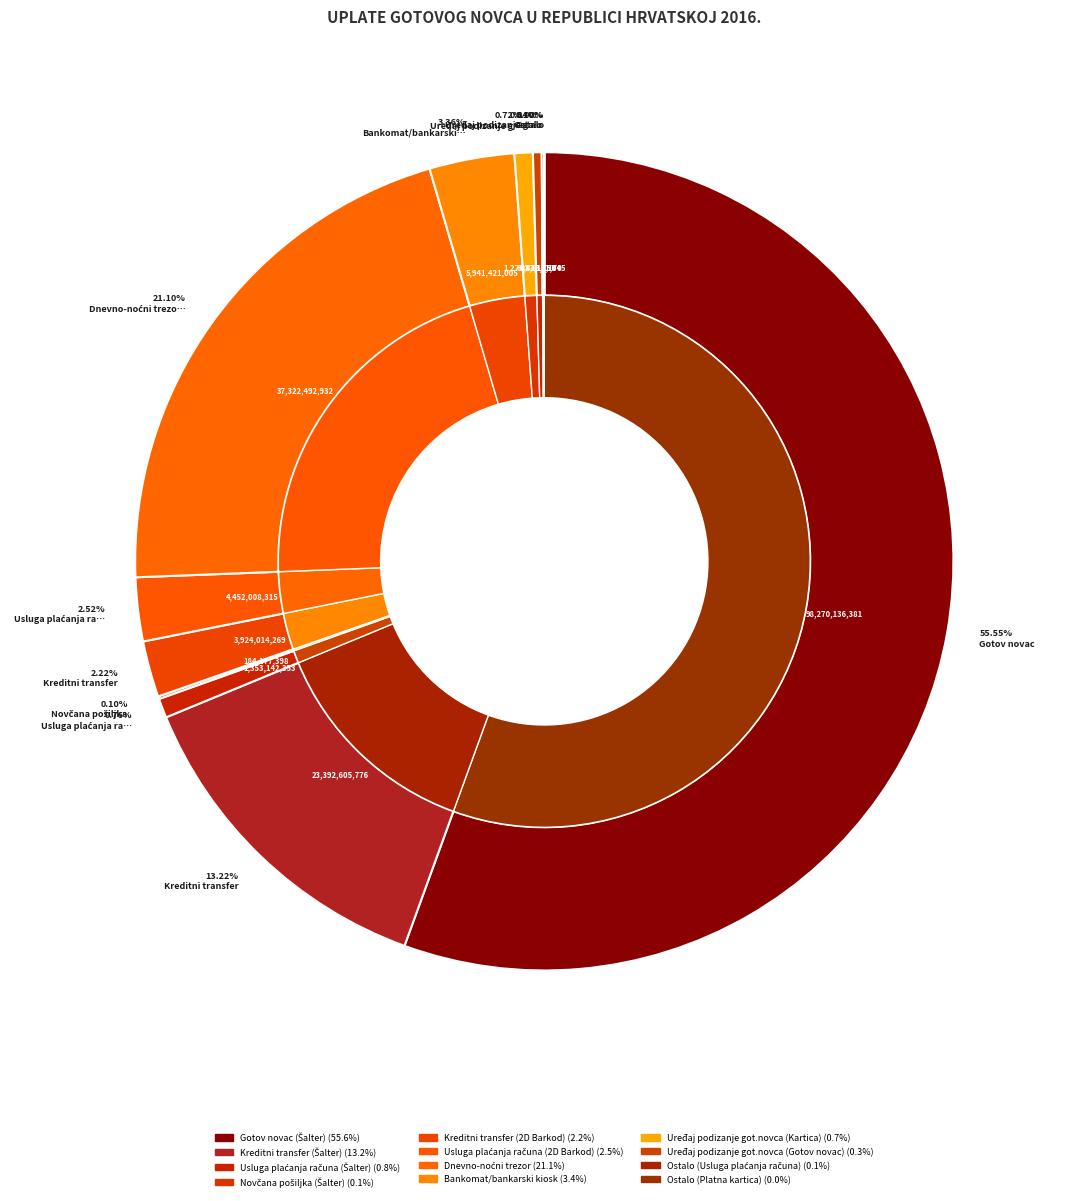

Which has a higher value, Uređaj podizanje got.novca (Kartica) or Ostalo (Platna kartica)?

Uređaj podizanje got.novca (Kartica)